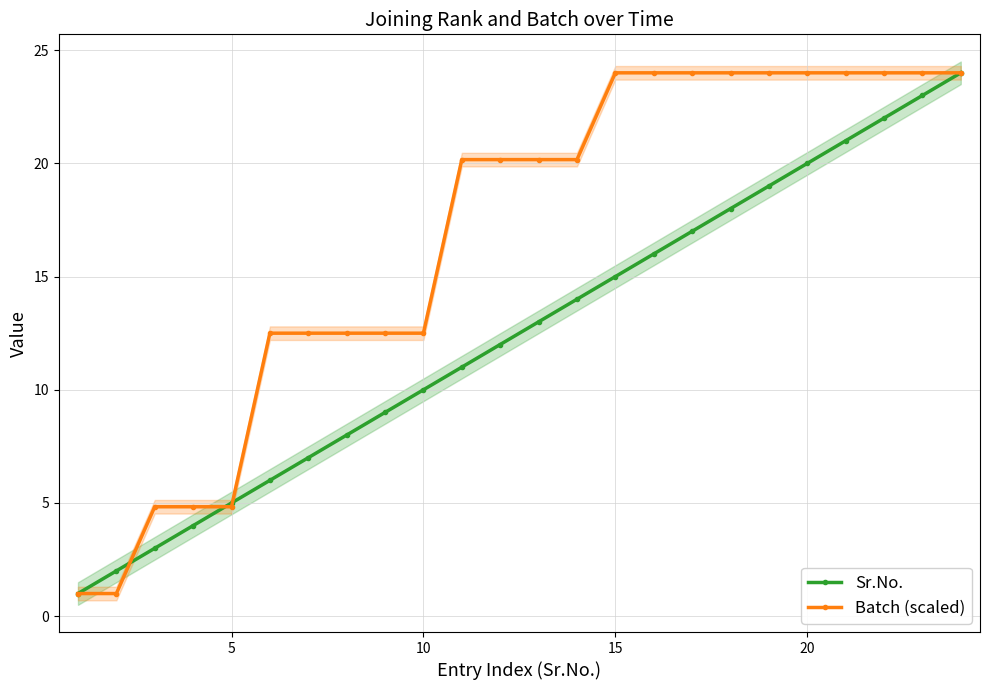

What is the maximum value for Batch (scaled)?

24.0